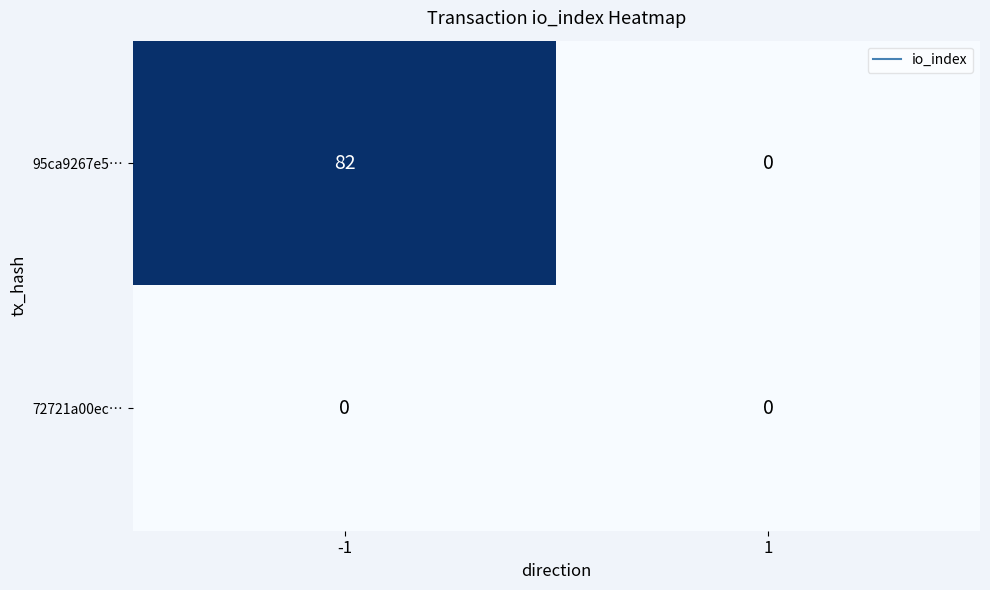

List the series in order of their overall mean, highest first.

95ca9267e5…, 72721a00ec…